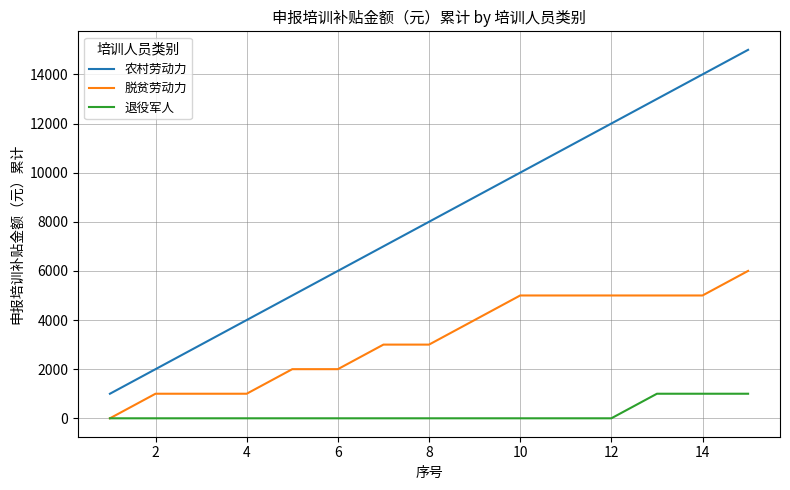

True or false: 农村劳动力 and 退役军人 intersect in this chart.

False